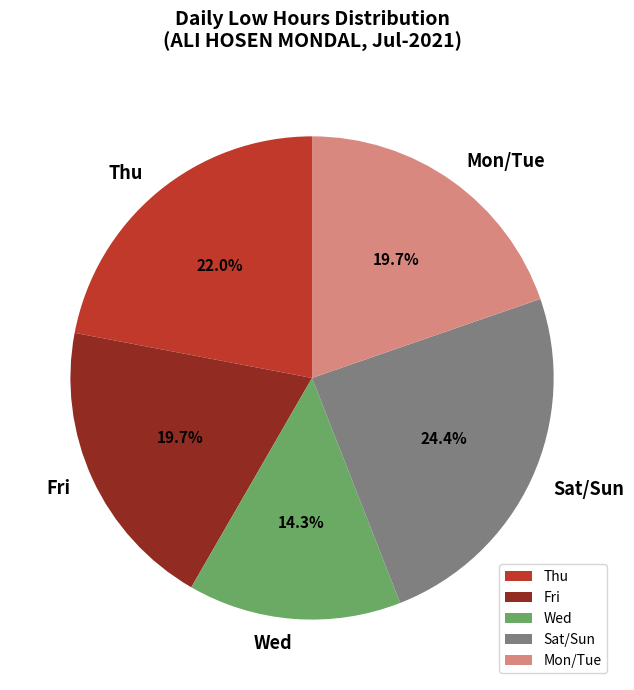

To the nearest percent, what is the average slice percentage?

20%